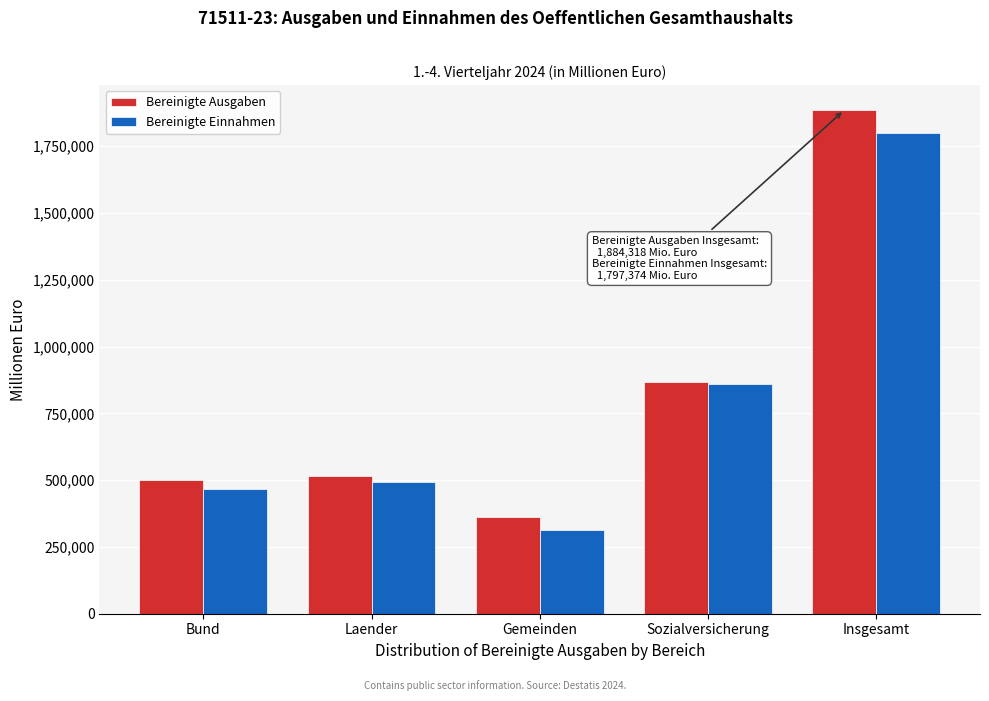

Reading right to left, what are all the values shown in this chart?

Bereinigte Ausgaben: Insgesamt=1884318.0	Sozialversicherung=867065.2	Gemeinden=362737.4	Laender=517039.5	Bund=498756.6
Bereinigte Einnahmen: Insgesamt=1797373.7	Sozialversicherung=860706.0	Gemeinden=314828.8	Laender=492562.7	Bund=466907.4